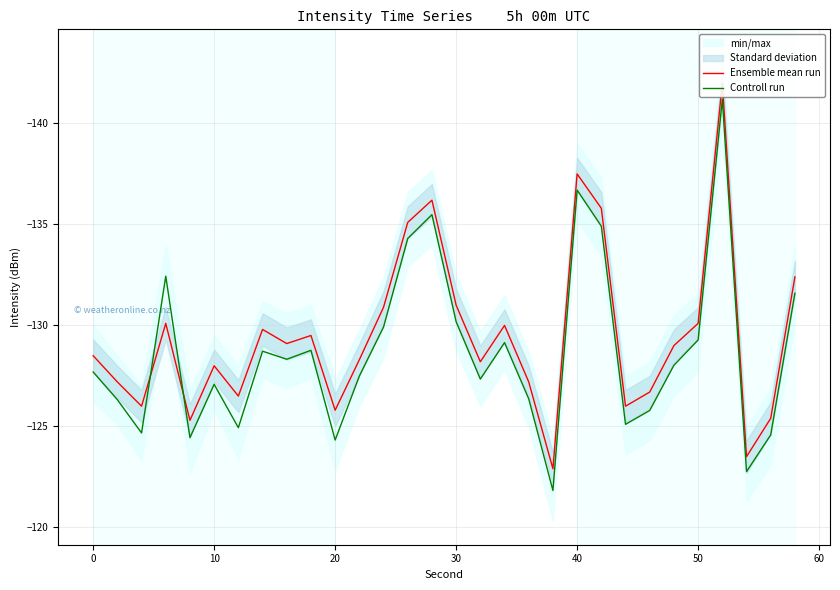

What is the maximum value for Controll run?

-121.8